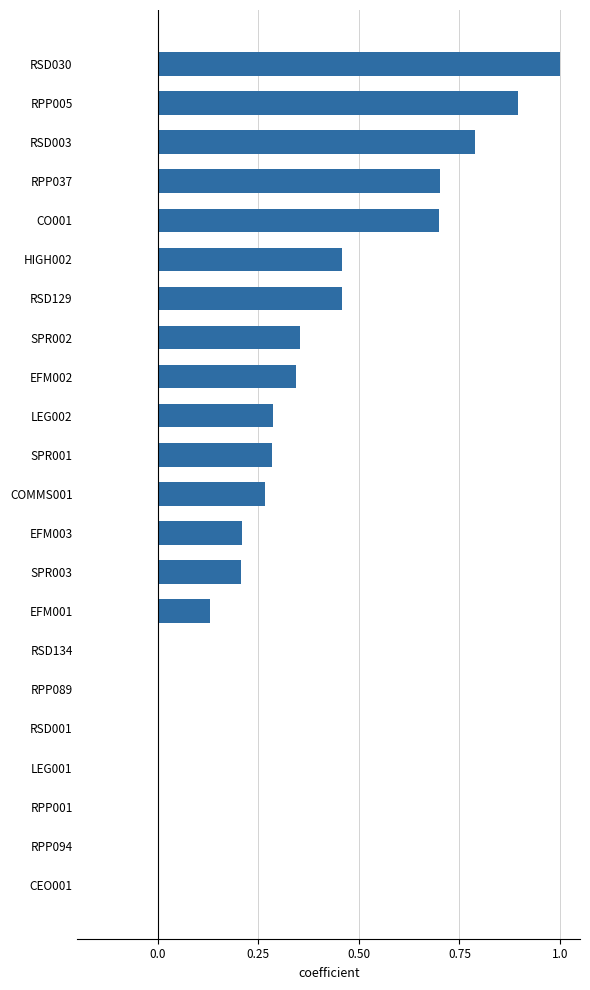

What is the sum of the values at RPP005 and RSD001?

0.9